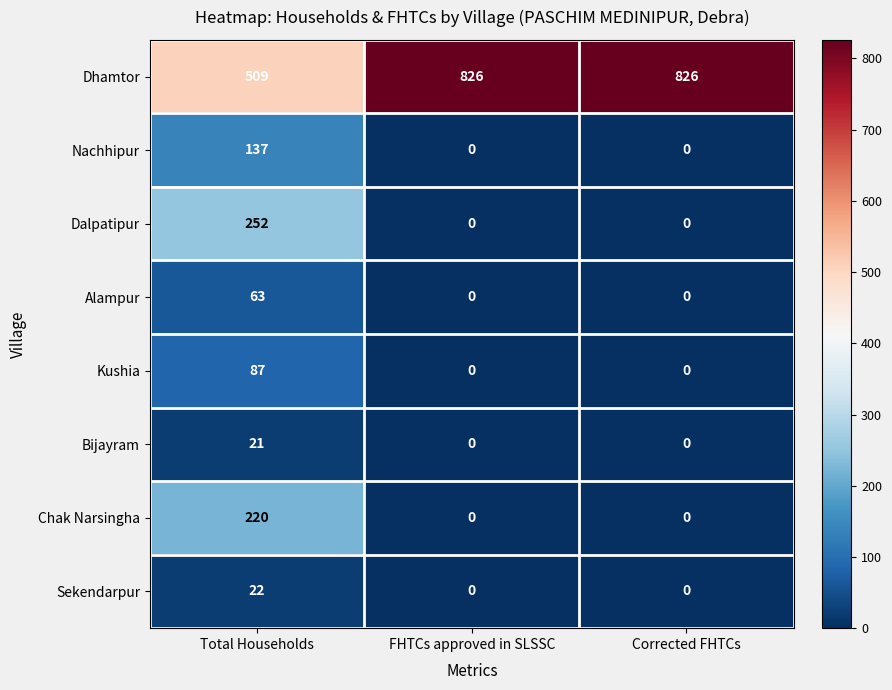

What is the difference between the highest and lowest values at Corrected FHTCs?

826